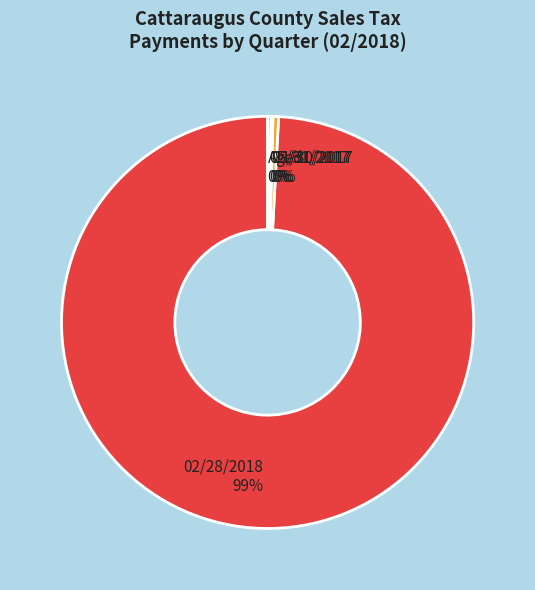

To the nearest percent, what is the average slice percentage?

20%